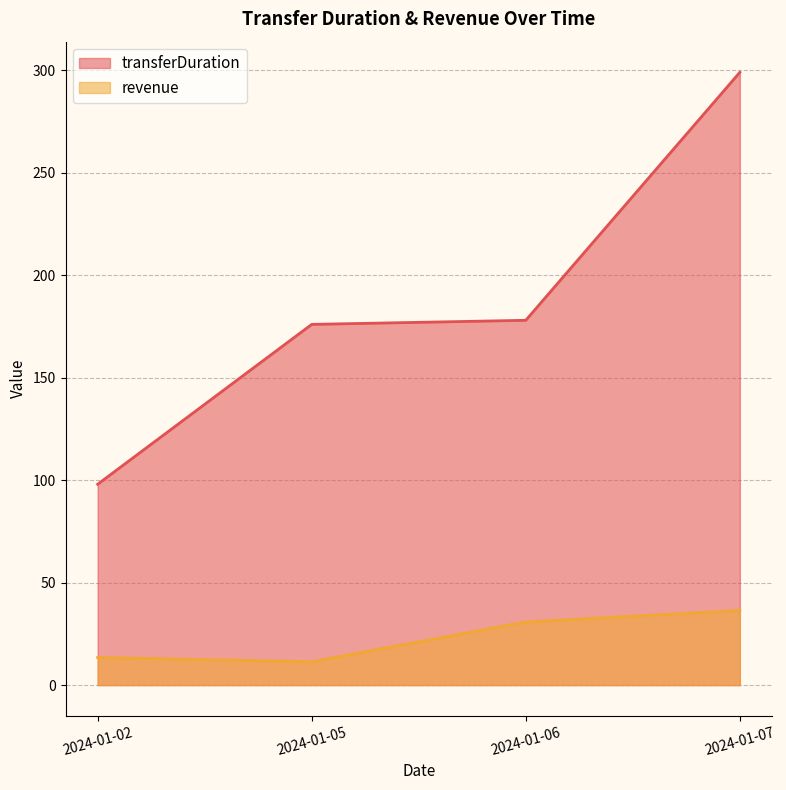

At which label is transferDuration closest to 198?

2024-01-06